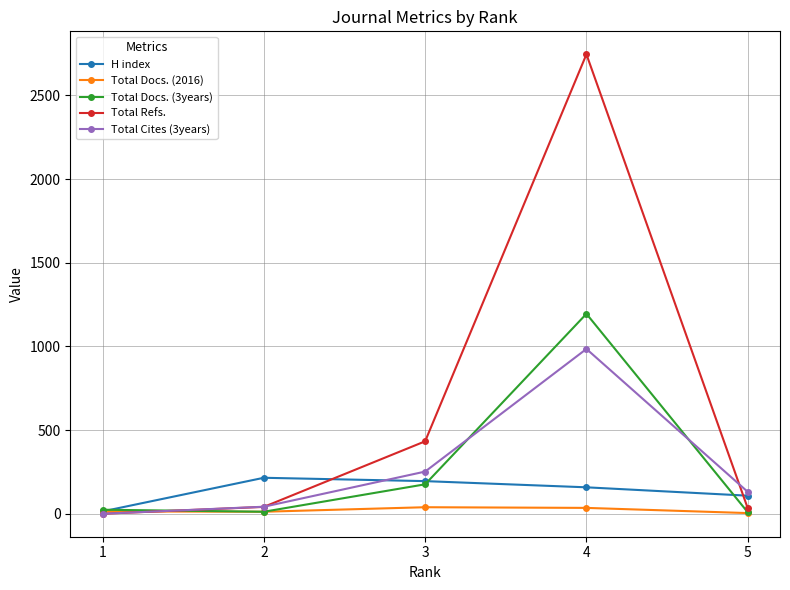

The value of Total Refs. at 4 is 4559. True or false?

False